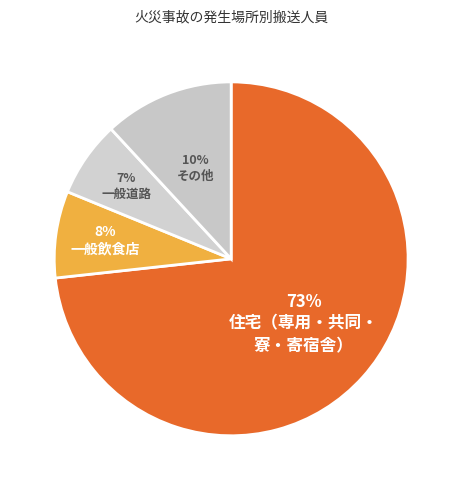

Is it true that 一般飲食店 is 8% of the pie?

True